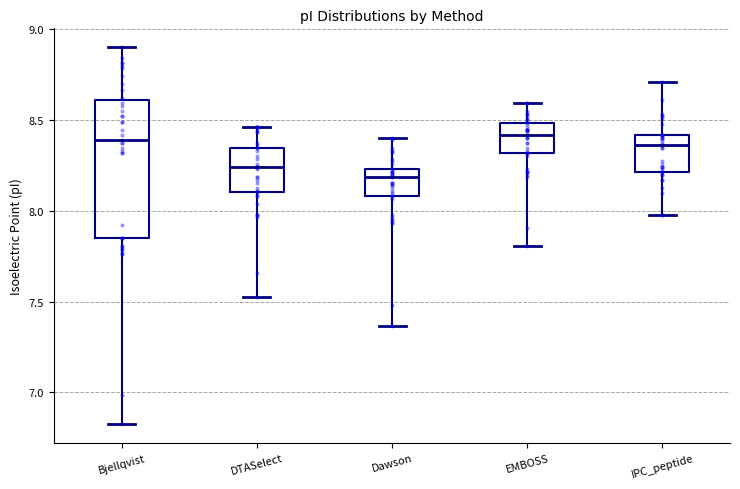

Which box's median line is the lowest?

Dawson